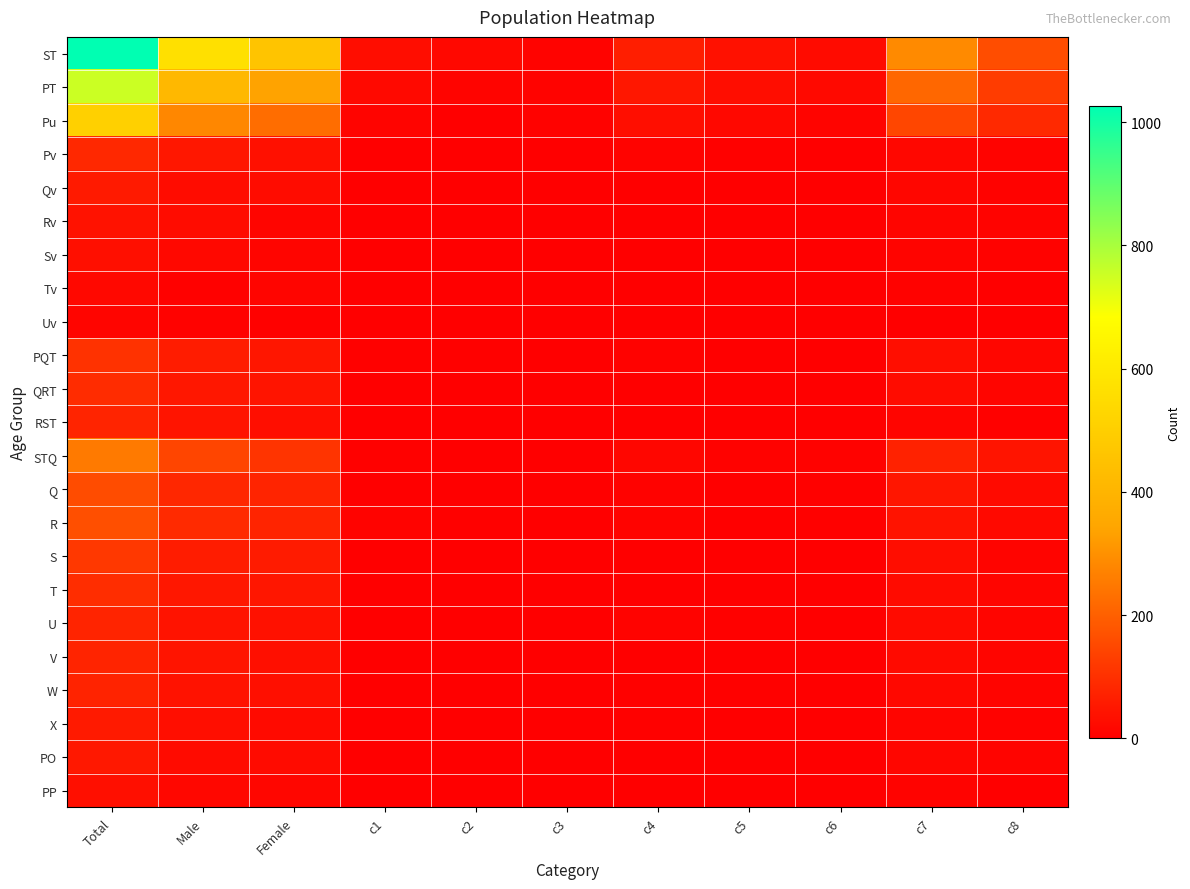

Count the number of categories in the chart.

11